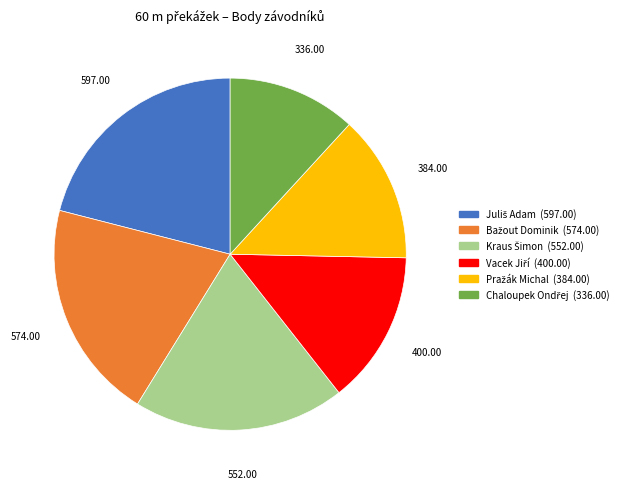

Does any single category account for the majority?

No